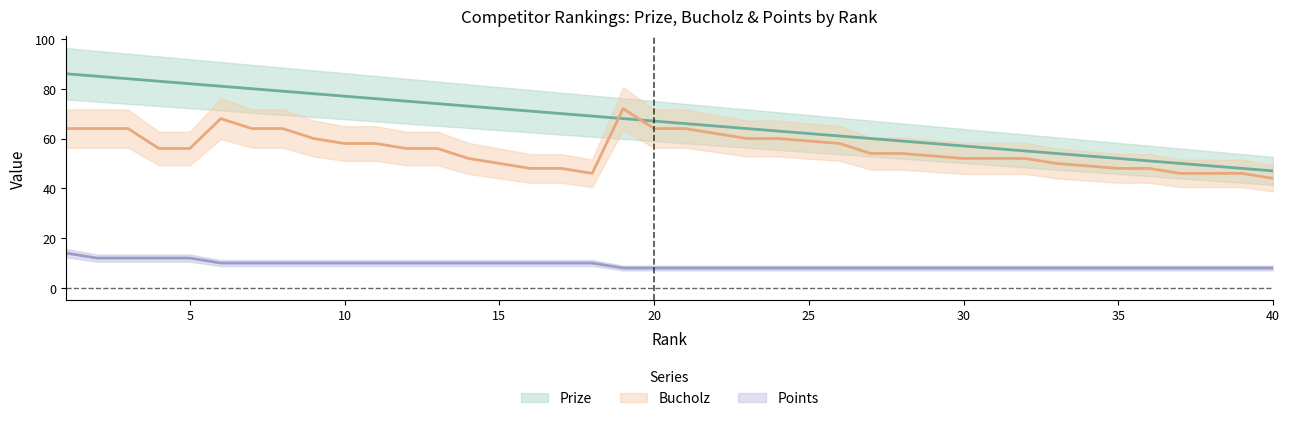

Is it true that Points equals 13 at 12?

False